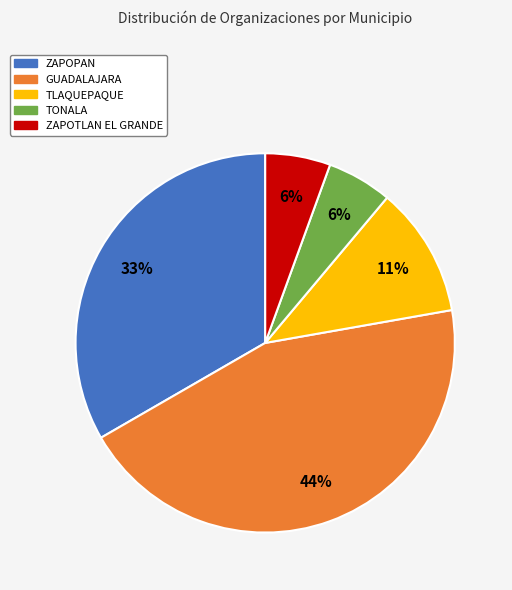

Does any single category account for the majority?

No